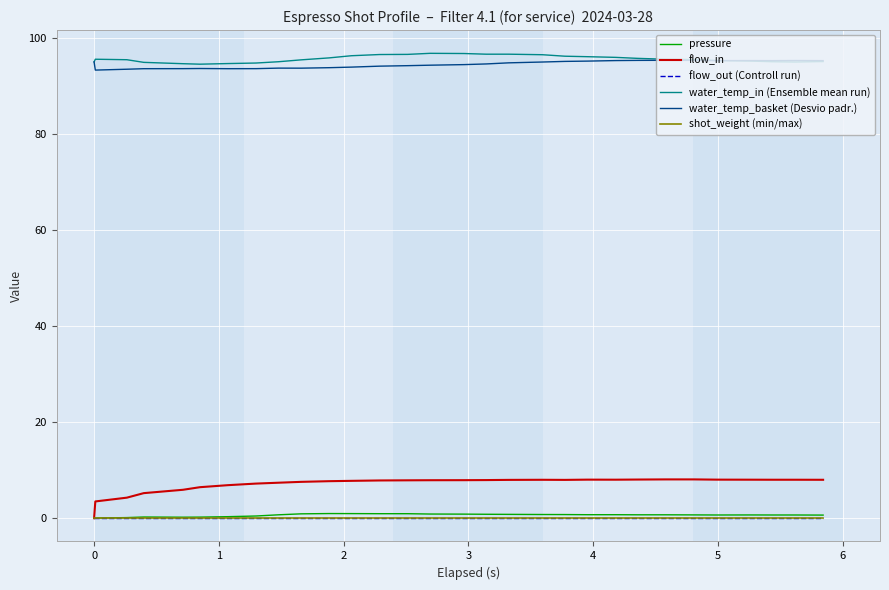

True or false: flow_out (Controll run) and flow_in cross at least once.

False